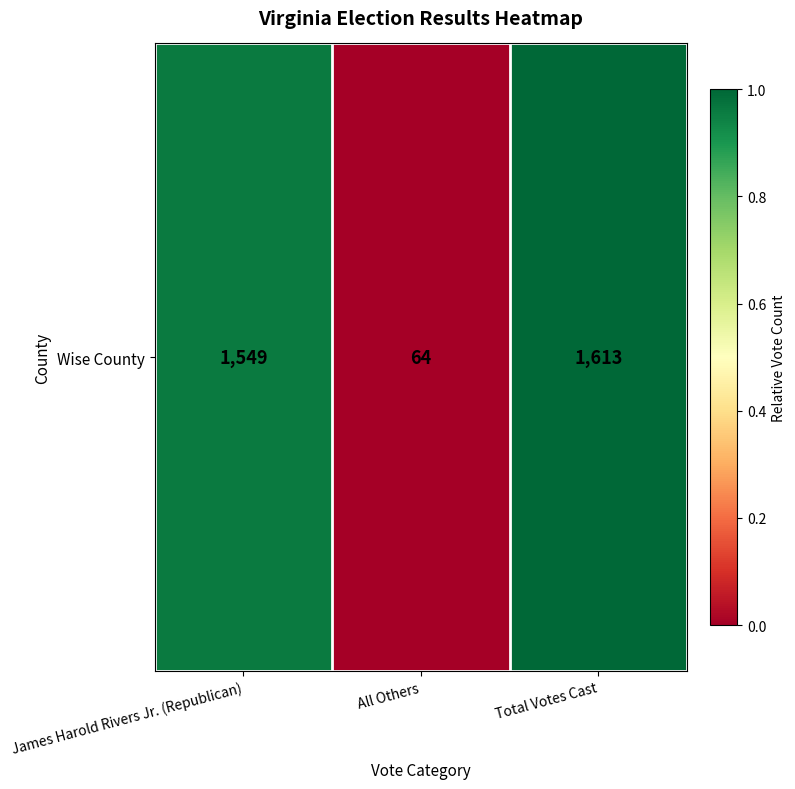

Which has a higher value, Total Votes Cast or All Others?

Total Votes Cast